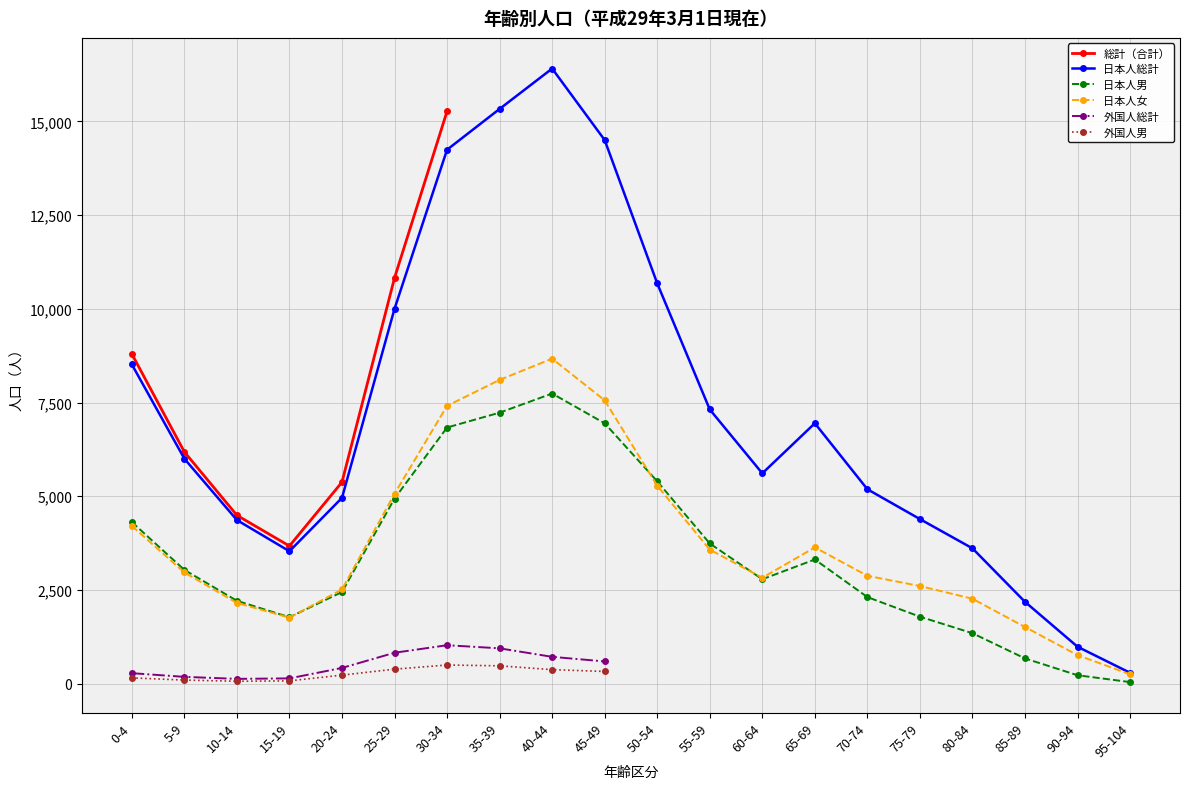

Is the value of 日本人総計 at 90-94 greater than the value of 日本人女 at 25-29?

No